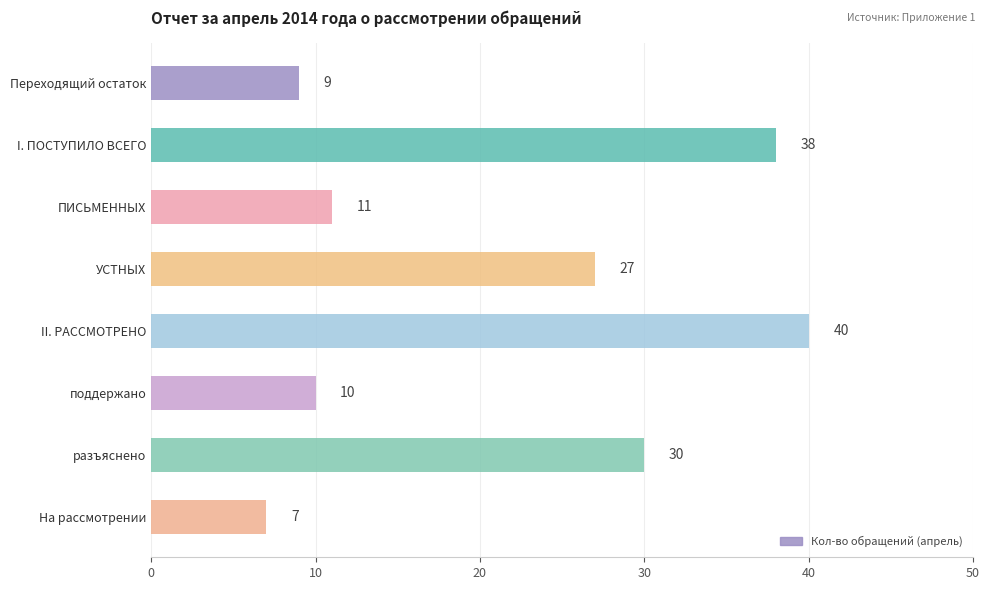

Which has a higher value, Переходящий остаток or II. РАССМОТРЕНО?

II. РАССМОТРЕНО